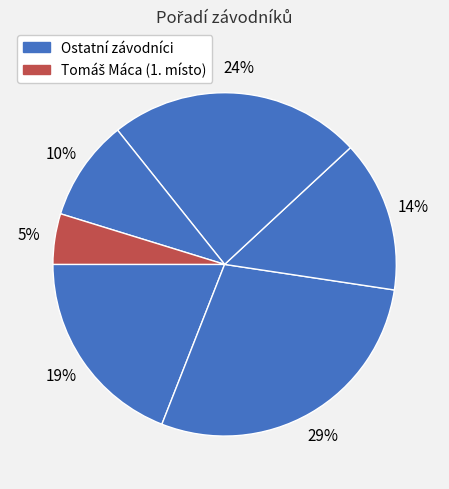

Count the number of slices in the pie.

6